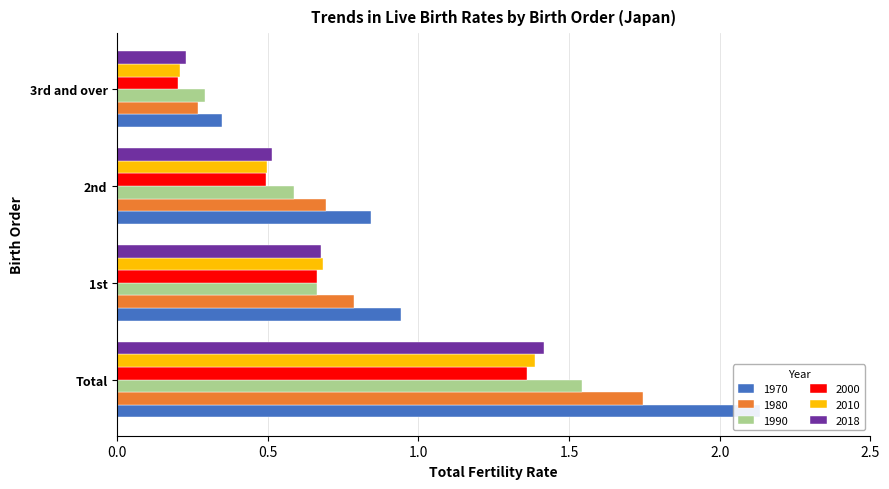

The 2000 series shows 0.8 at Total. True or false?

False